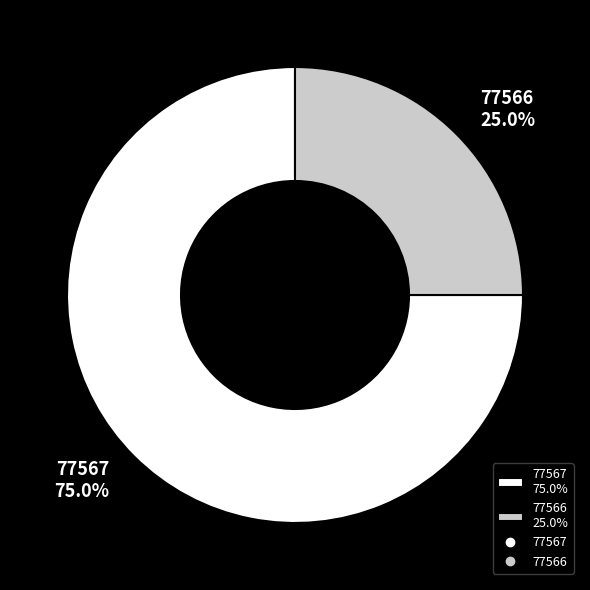

To the nearest percent, what percentage of the pie is 77567?

75%